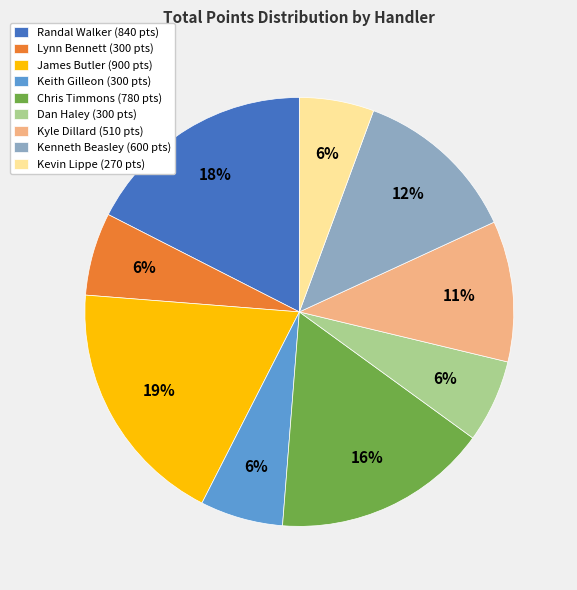

Which has a higher value, Kyle Dillard (510 pts) or Keith Gilleon (300 pts)?

Kyle Dillard (510 pts)